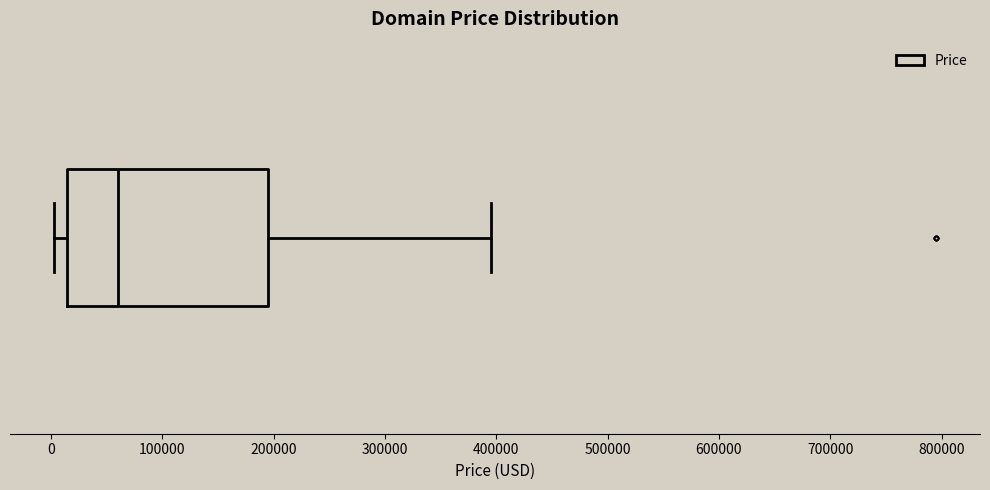

Transcribe this box plot: give where the median line is, the range the box spans, and where the two whiskers end, as read against the x-axis. The values are not printed on the chart, so give them approximately, as read against the axis.

median 60000, box 10000 to 190000, whiskers 0 to 390000